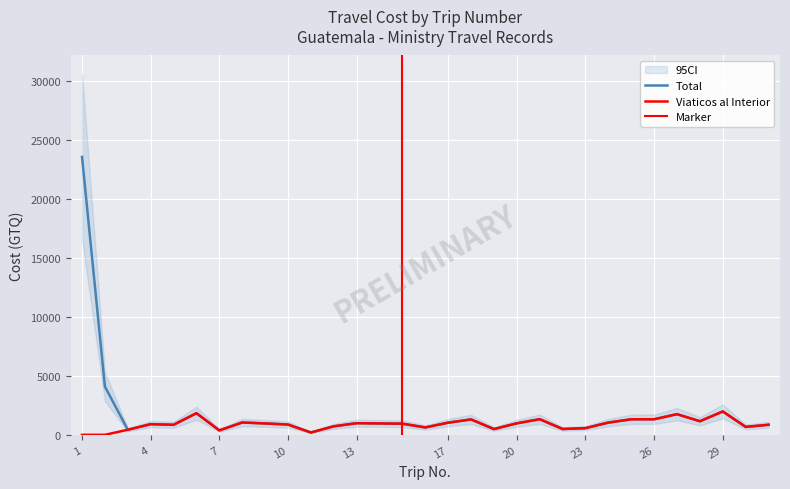

What is the maximum value for Total?

23565.0